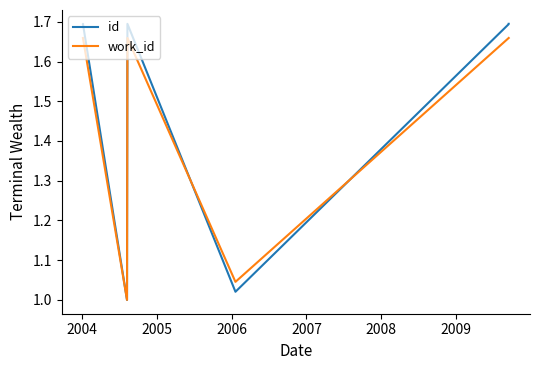

What value does the id series have at 2004?

1.7